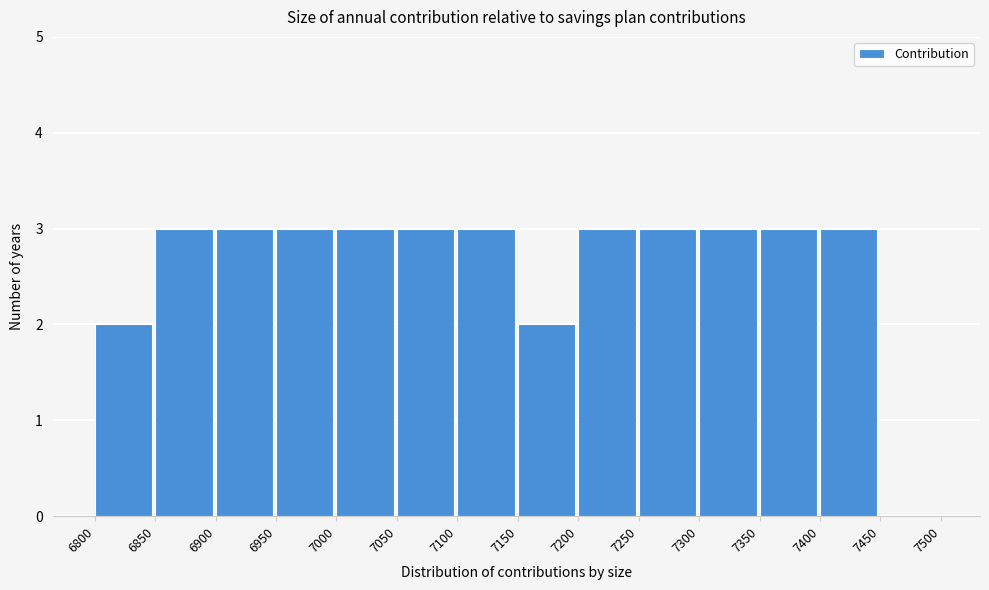

How tall is the bar that spans 6850 to 6900 on the x-axis? The values are not printed on the chart, so give them approximately, as read against the axis.

3